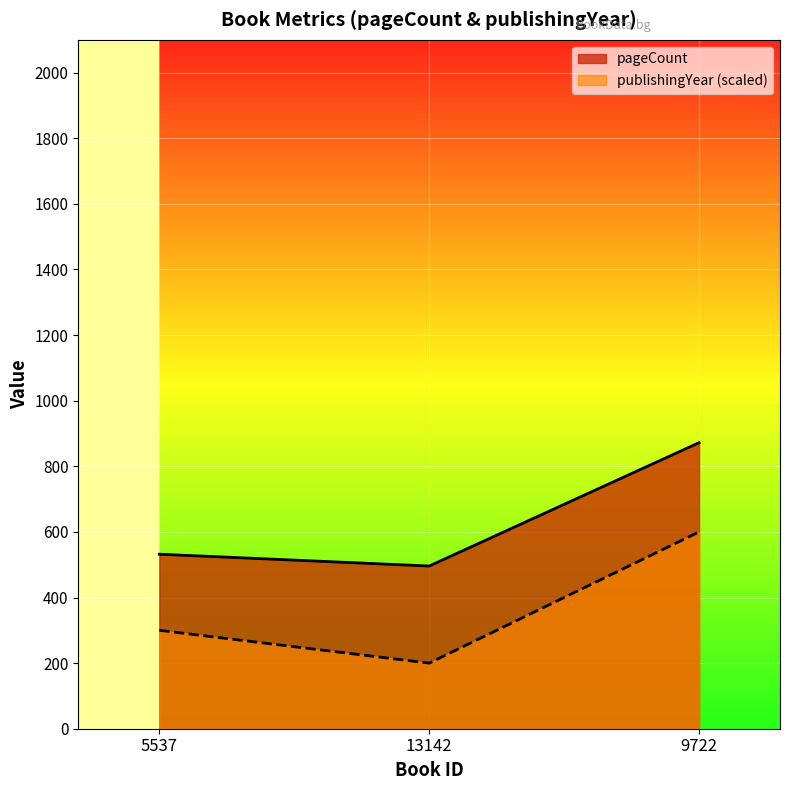

What is the difference between the pageCount values at 5537 and 9722?

340